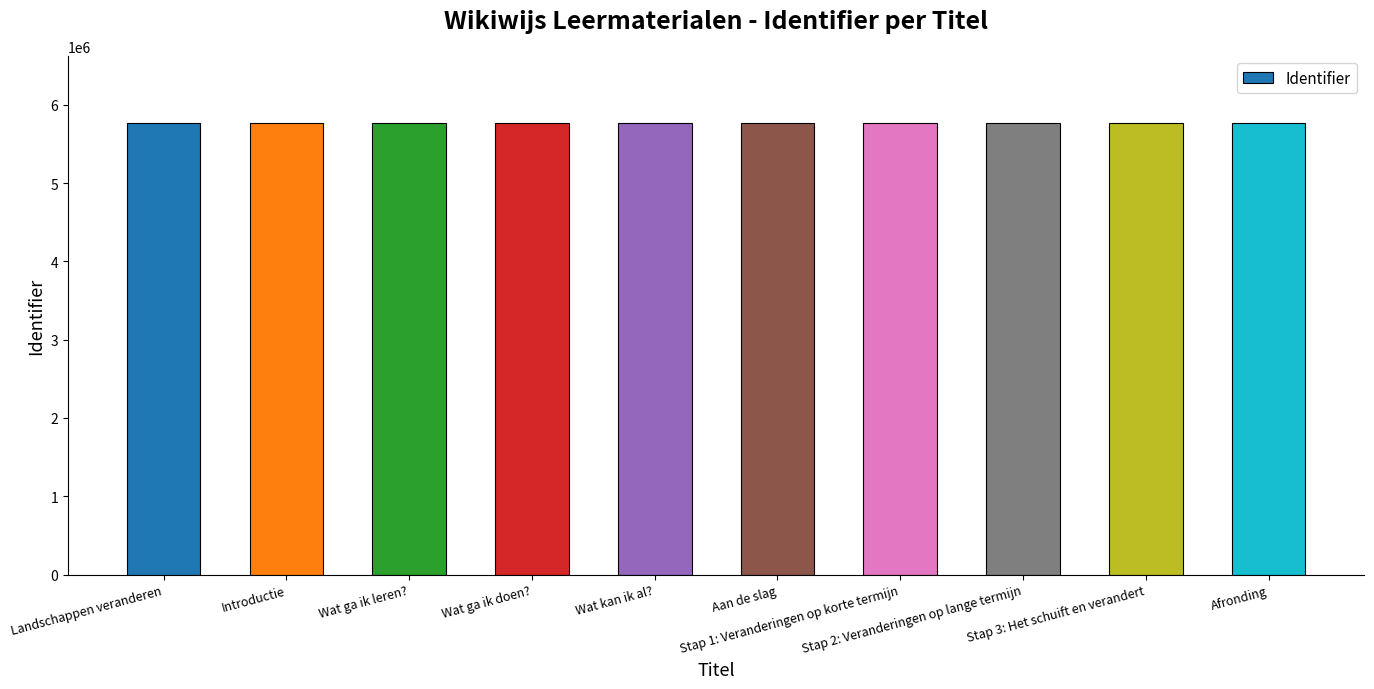

What is the difference between the maximum and minimum values?

12